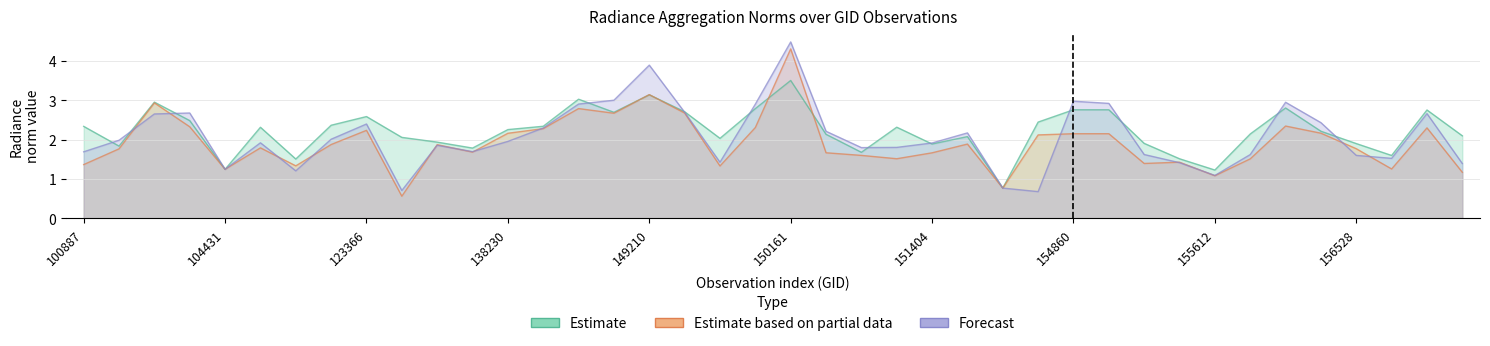

Where is the first local maximum for dnbrad?

104315